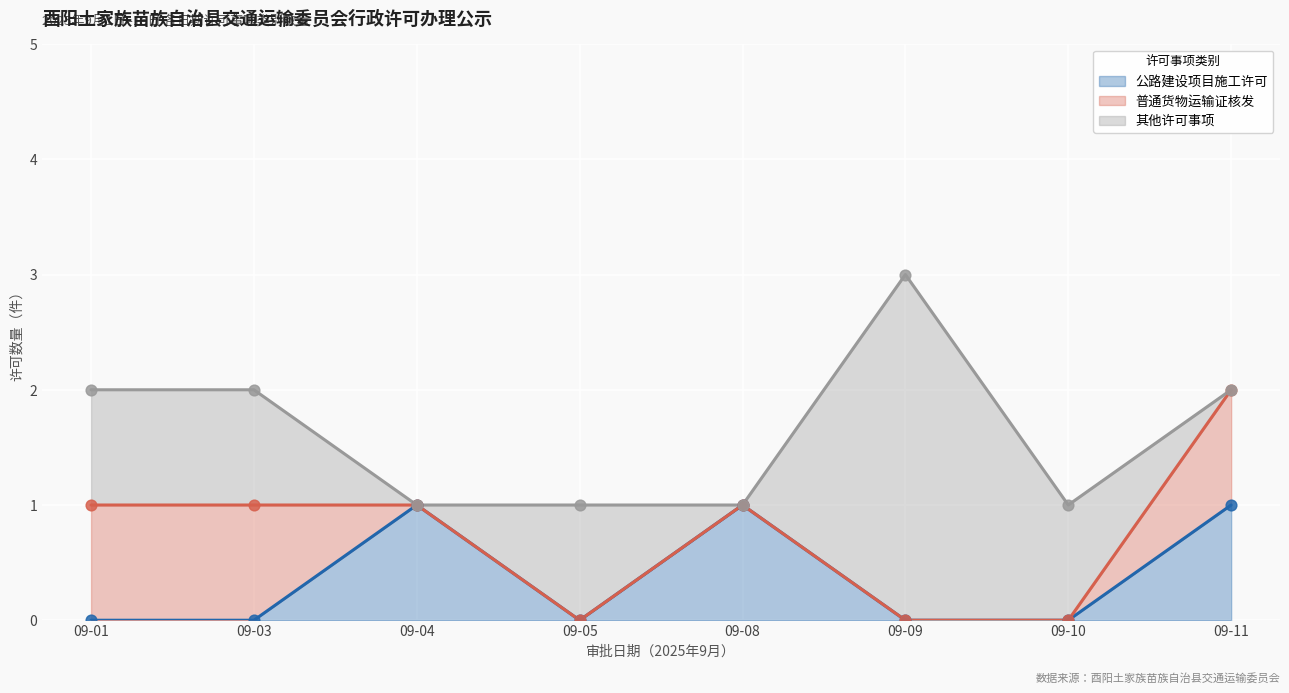

True or false: 公路建设项目施工许可 has a value of 0 at 09-08.

False